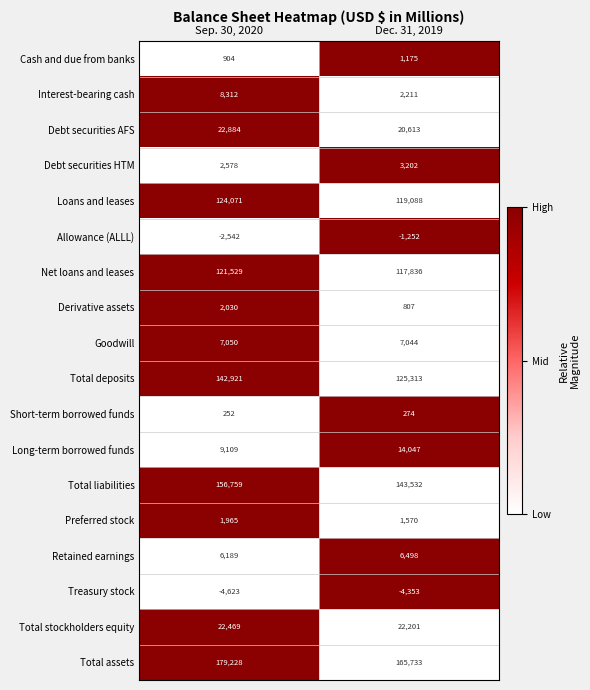

Read the Preferred stock value at Dec. 31, 2019, to the nearest 5.

1570